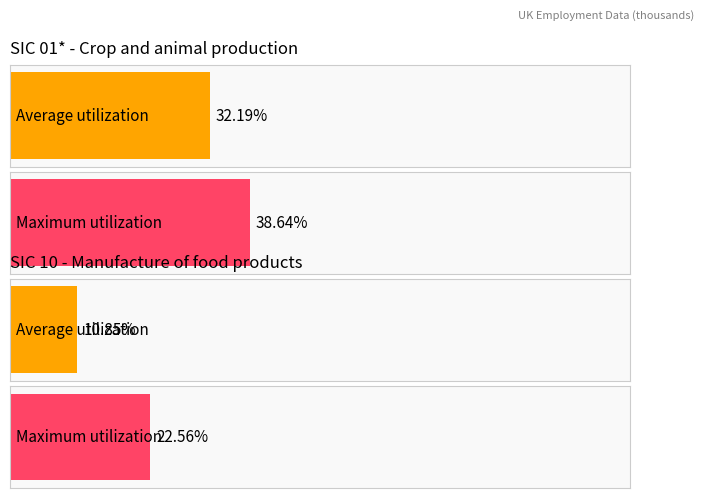

How many bars are there in each group?

2